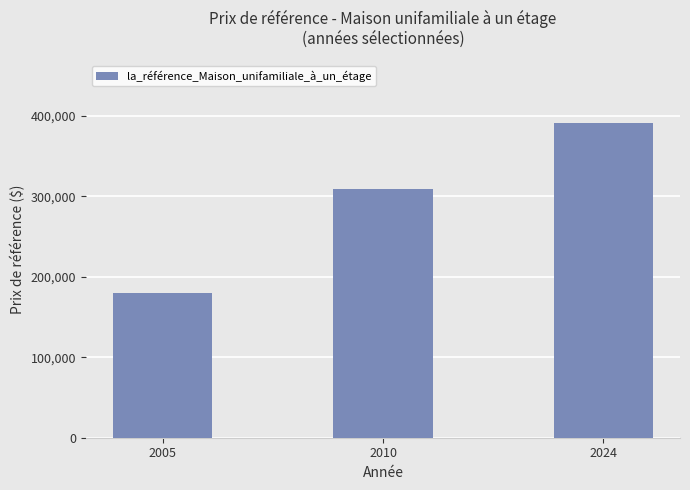

What is the minimum value shown in the chart?

179800